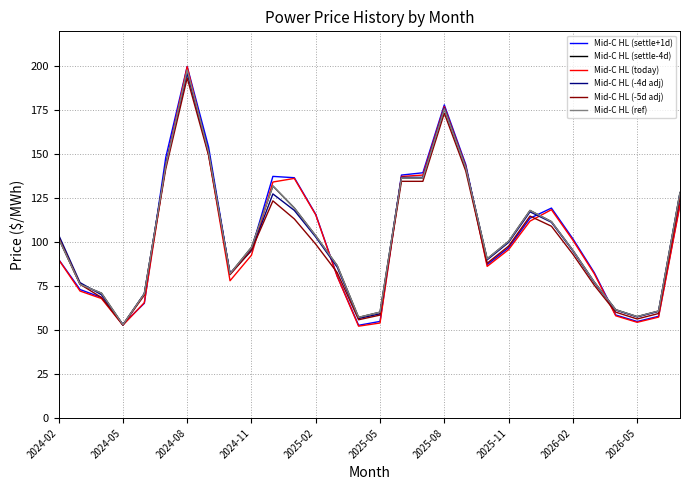

Is this an area chart (filled region under the line)?

No